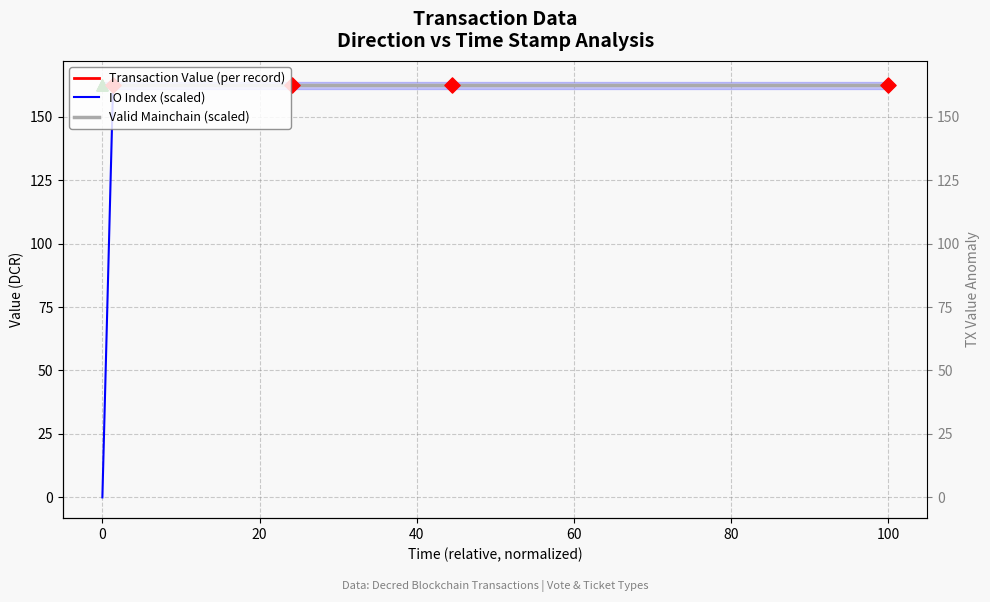

Which series has the largest total across all categories?

Transaction Value (per record)